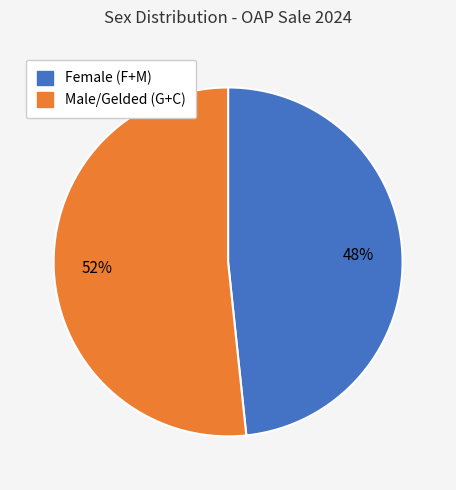

Rank the categories by value from highest to lowest.

Male/Gelded (G+C), Female (F+M)